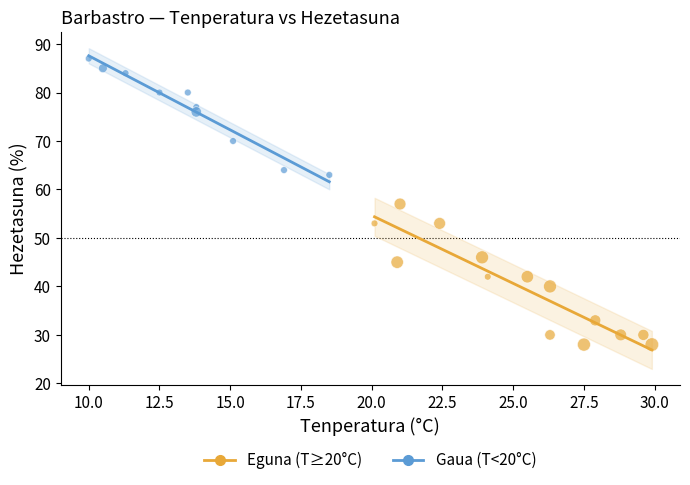

Which series has the largest Y range (max minus min)?

Eguna (T≥20°C)